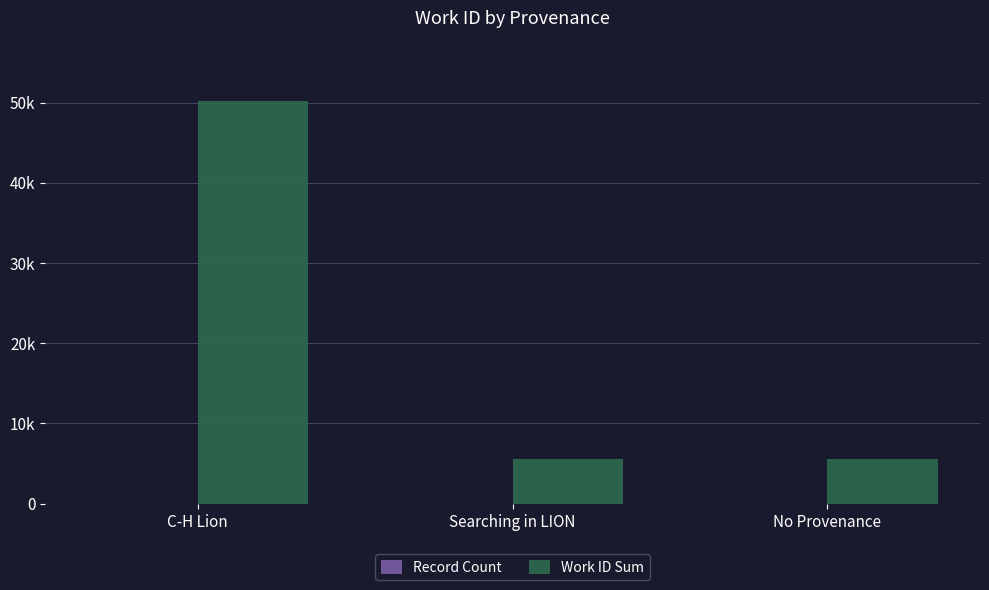

How many data points in Work ID Sum are less than 5535?

1